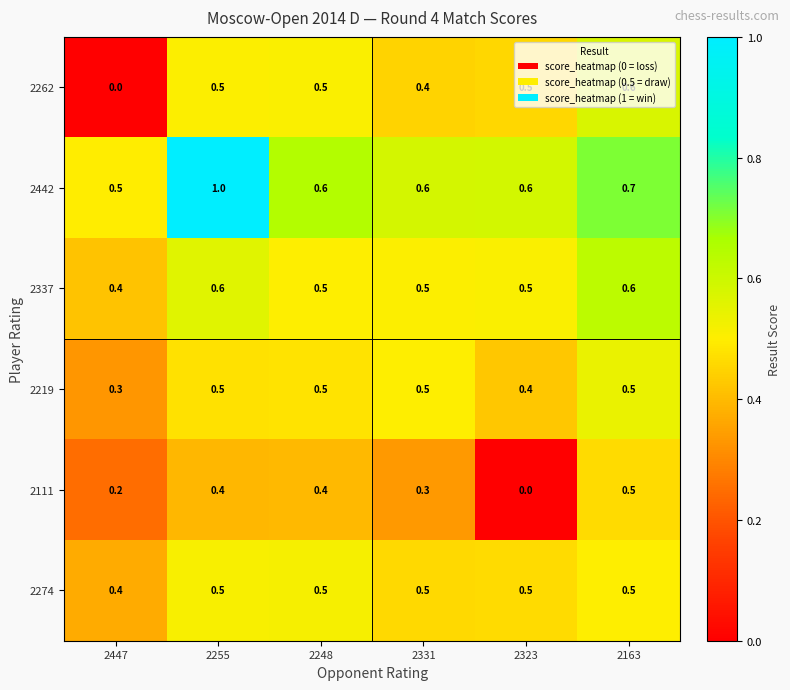

Read the 2274 value at 2323.

0.5